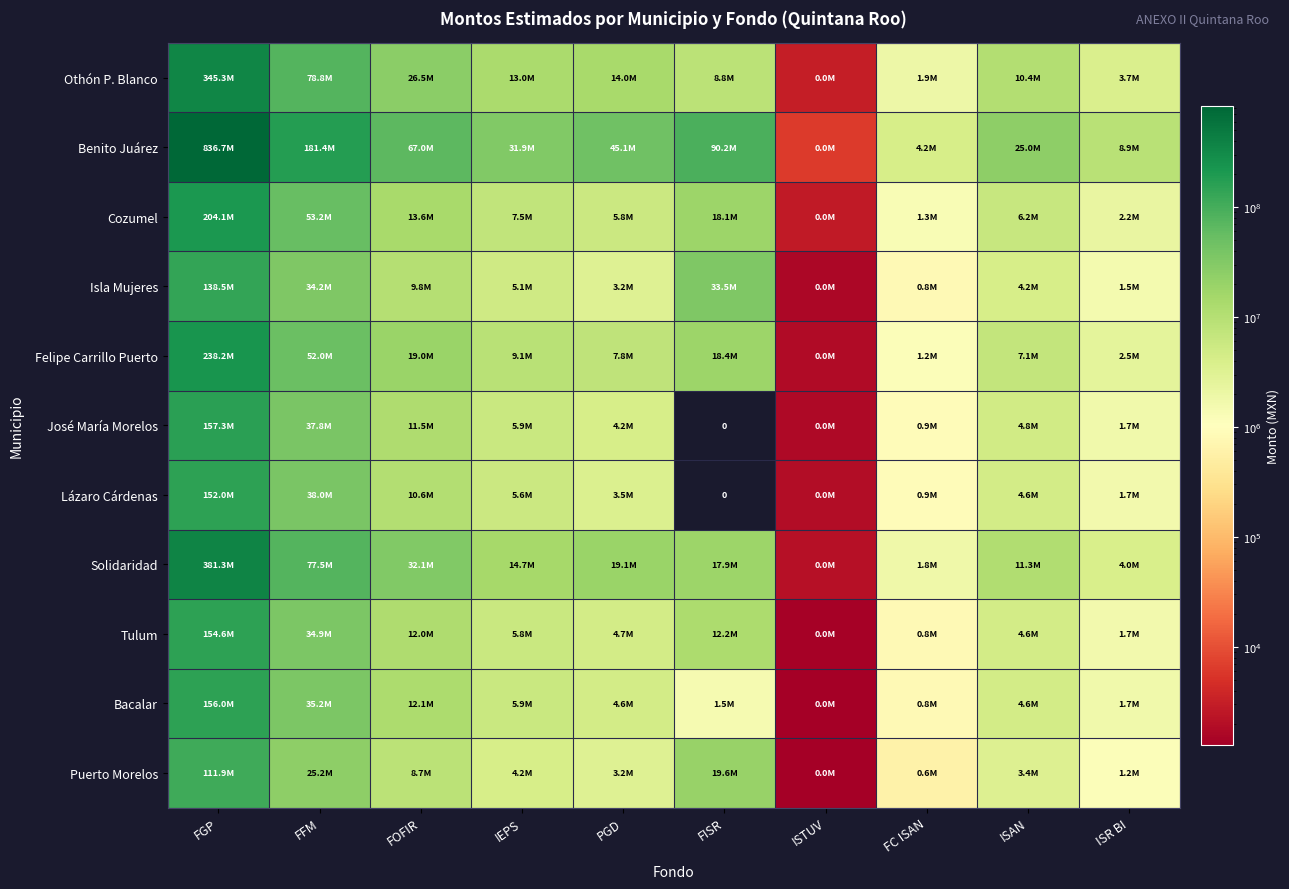

What is the average value of the Cozumel series?

31211008